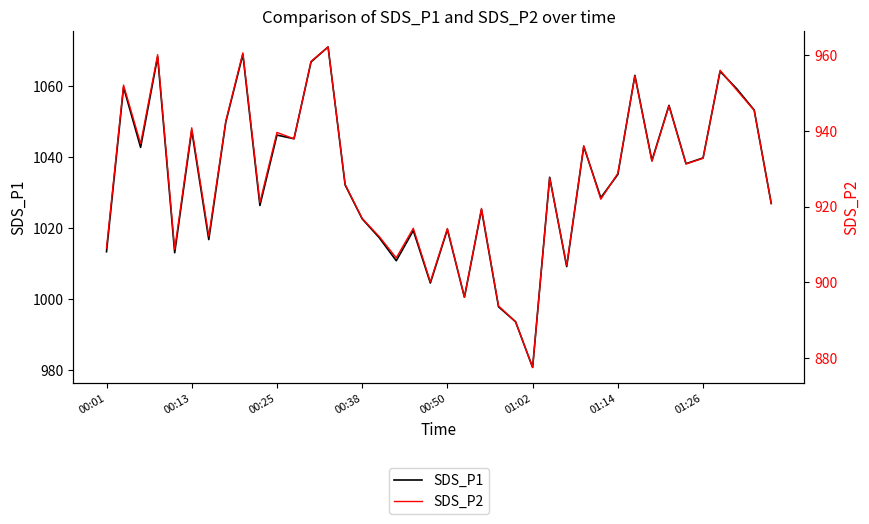

At which label does SDS_P1 reach its minimum?

01:02